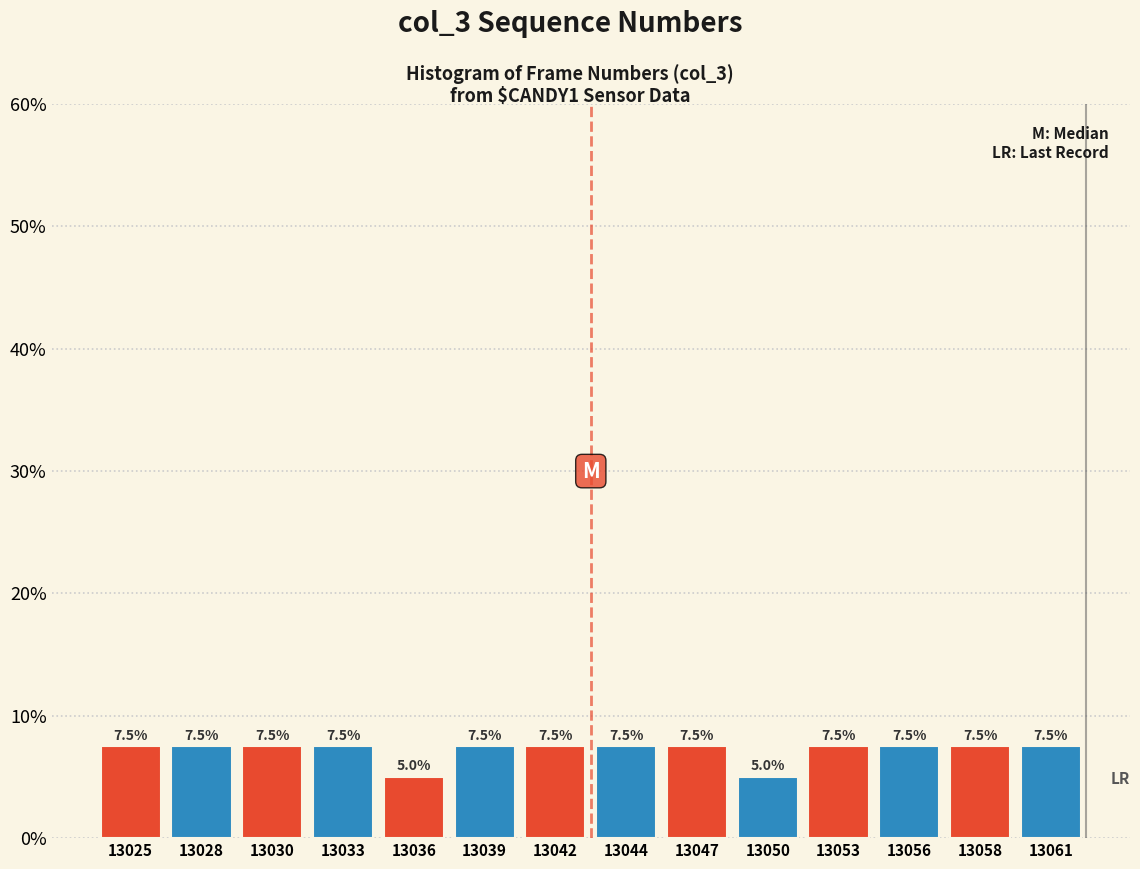

Reading right to left, what are all the values shown in this chart?

7.5	7.5	7.5	7.5	5.0	7.5	7.5	7.5	7.5	5.0	7.5	7.5	7.5	7.5